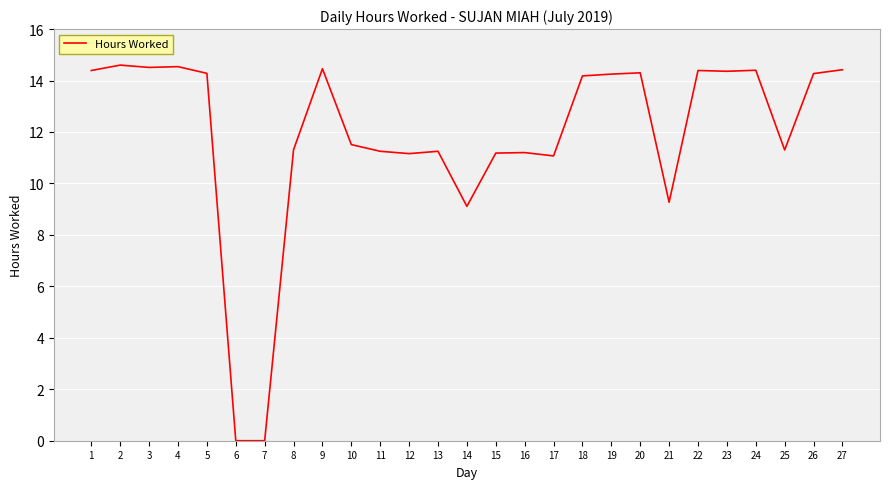

What is the ratio of the value at 27 to the value at 20?

1.0